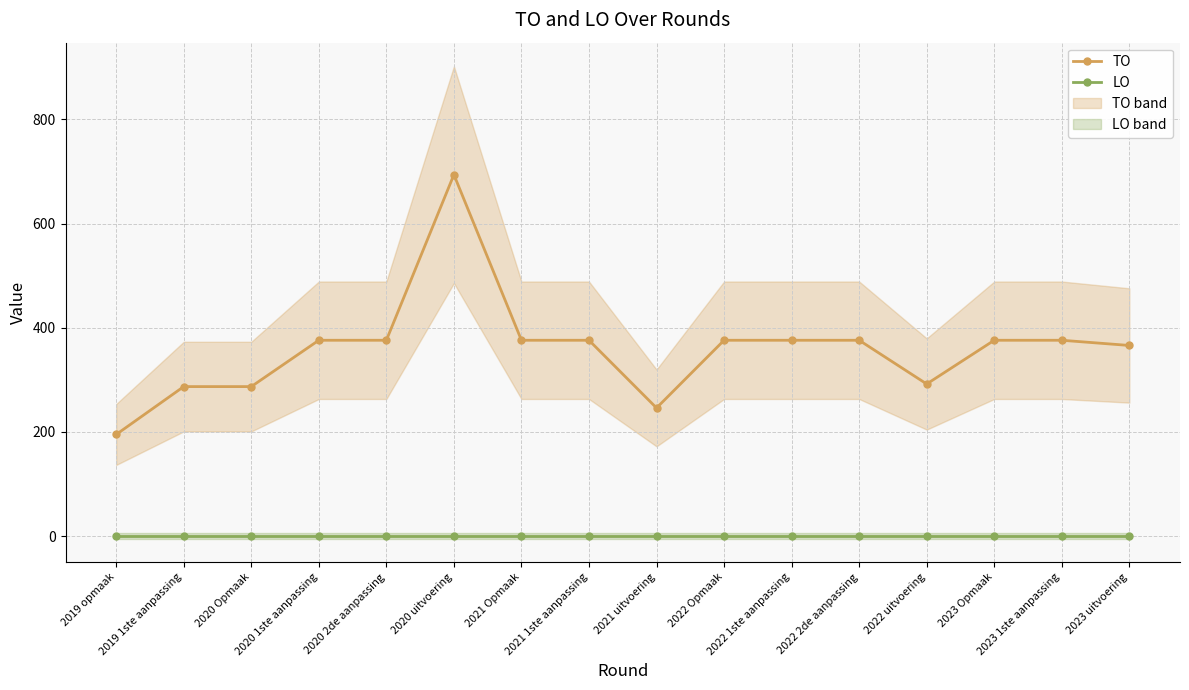

Rank the categories by TO value from highest to lowest.

2020 uitvoering, 2020 1ste aanpassing, 2020 2de aanpassing, 2021 Opmaak, 2021 1ste aanpassing, 2022 Opmaak, 2022 1ste aanpassing, 2022 2de aanpassing, 2023 Opmaak, 2023 1ste aanpassing, 2023 uitvoering, 2022 uitvoering, 2019 1ste aanpassing, 2020 Opmaak, 2021 uitvoering, 2019 opmaak